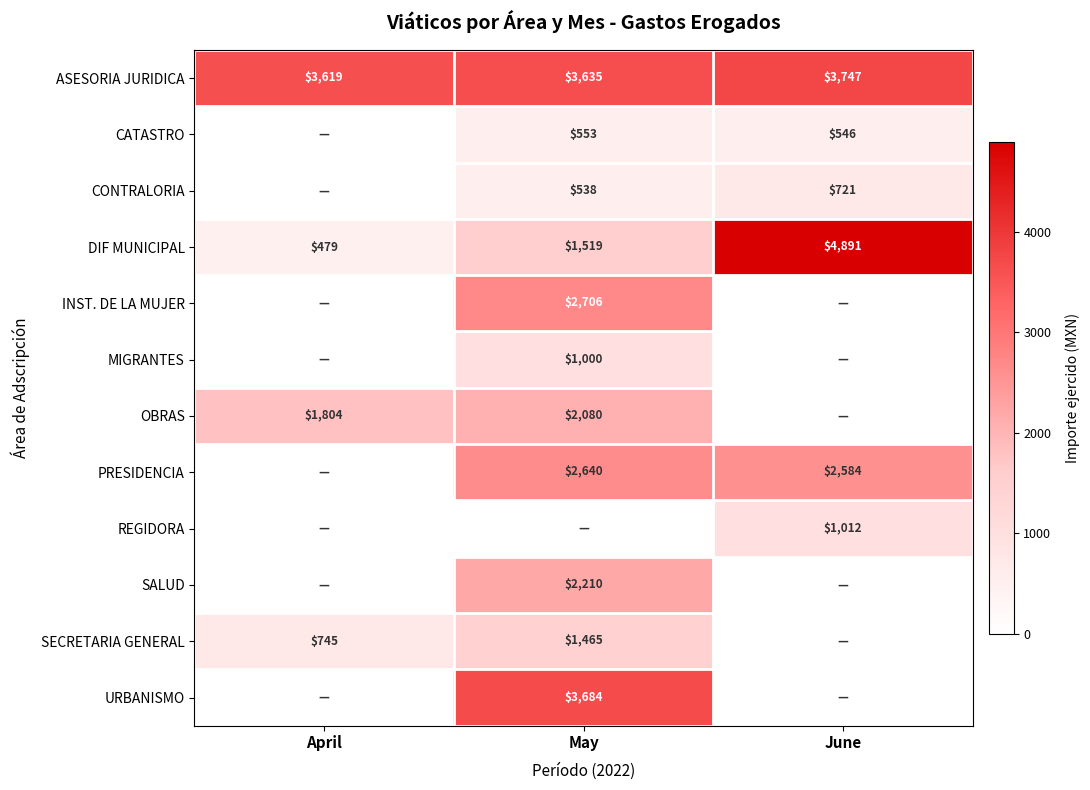

Is the value of PRESIDENCIA at June greater than the value of INST. DE LA MUJER at April?

Yes